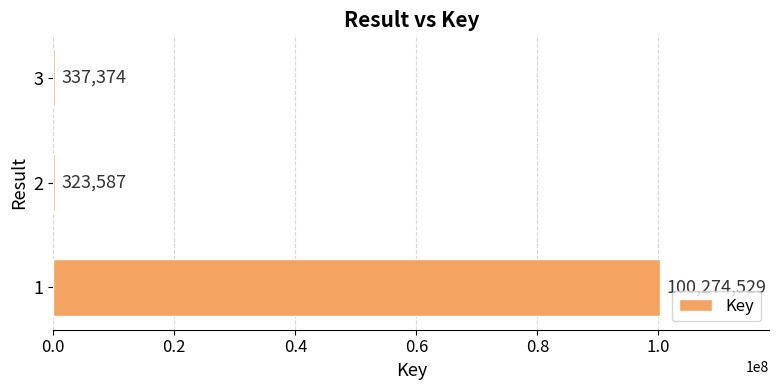

What is the change in value from 1 to 3?

-99937155